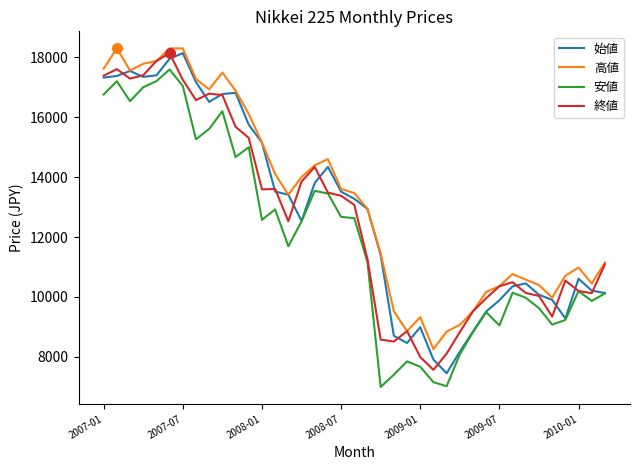

What is the minimum value shown in the chart?

6994.9